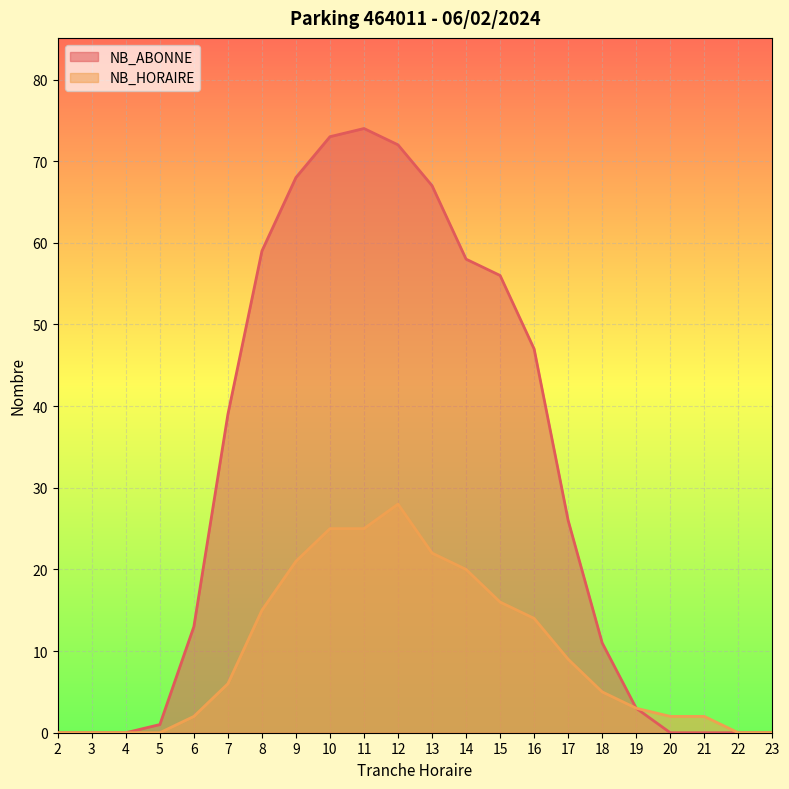

Is it true that NB_ABONNE equals 0 at 21?

True